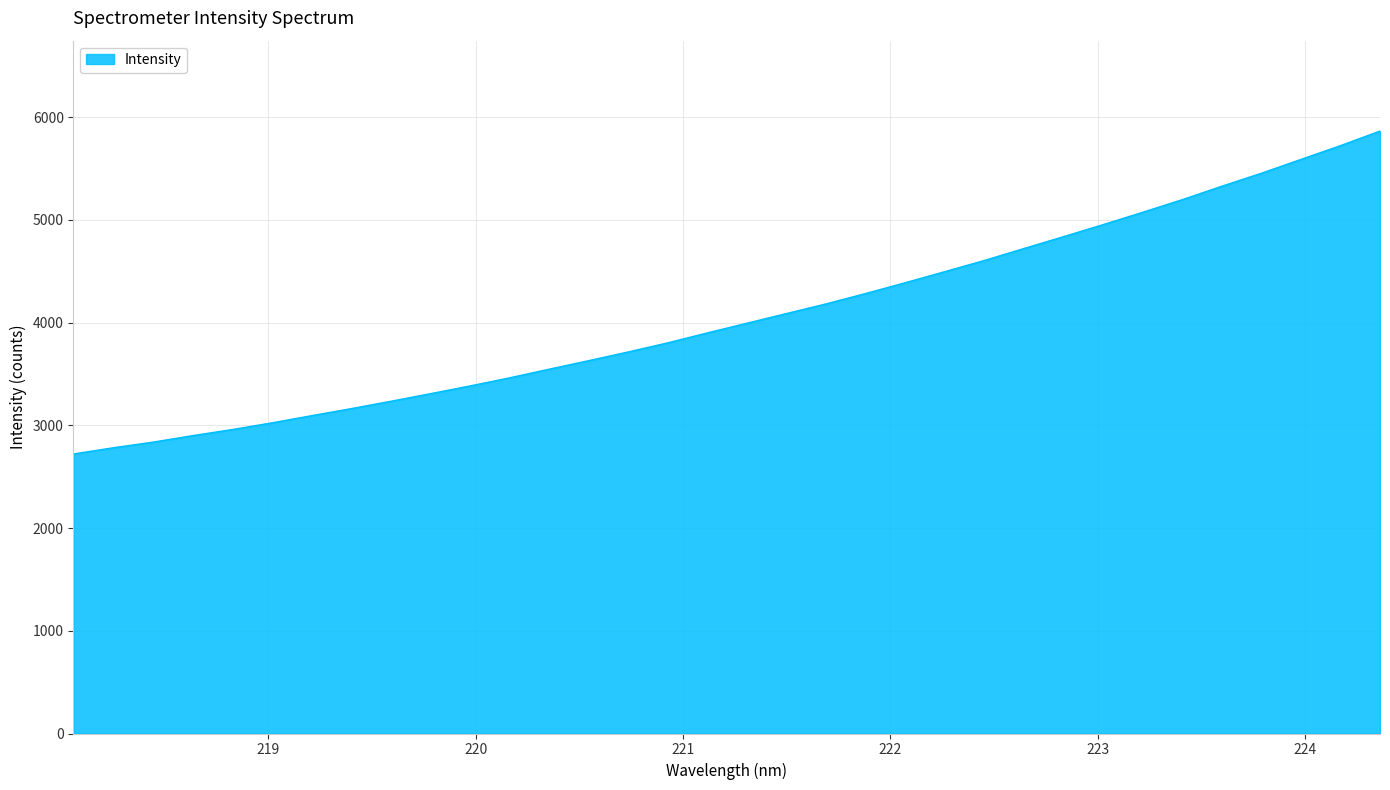

What is the smallest value displayed?

2720.7